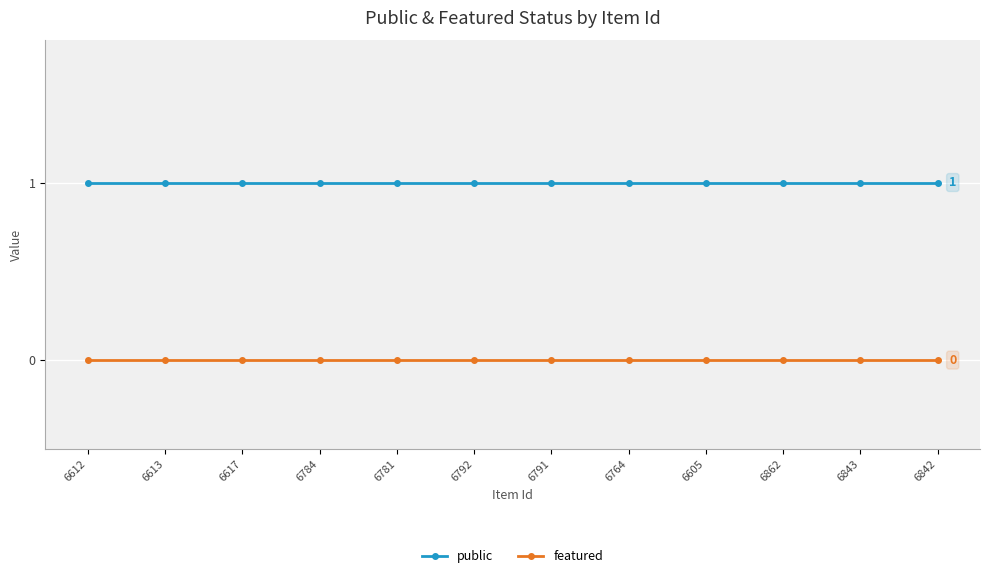

What position from the right is 6781?

8